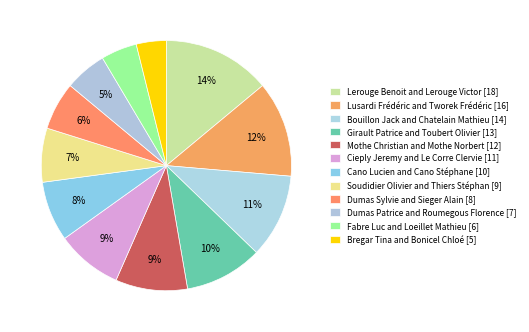

How many slices are in this pie chart?

12